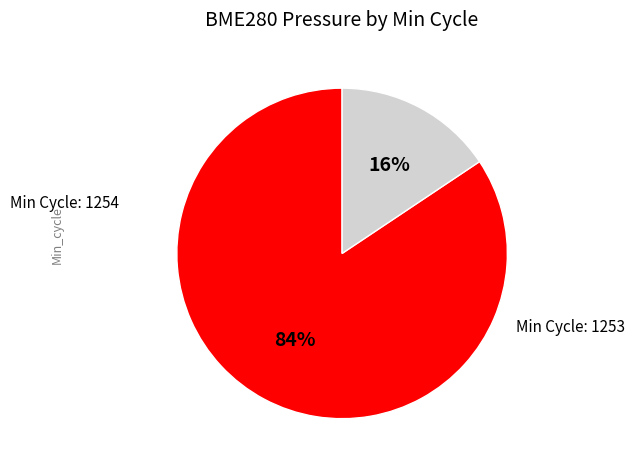

To the nearest percent, what is the average slice percentage?

50%